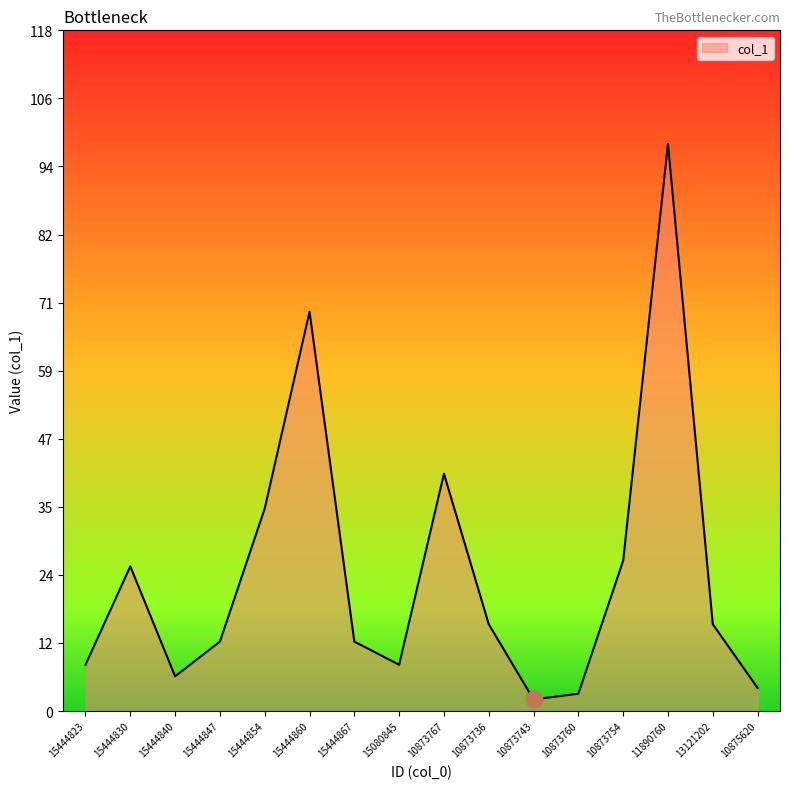

What position from the right is 10873767?

8